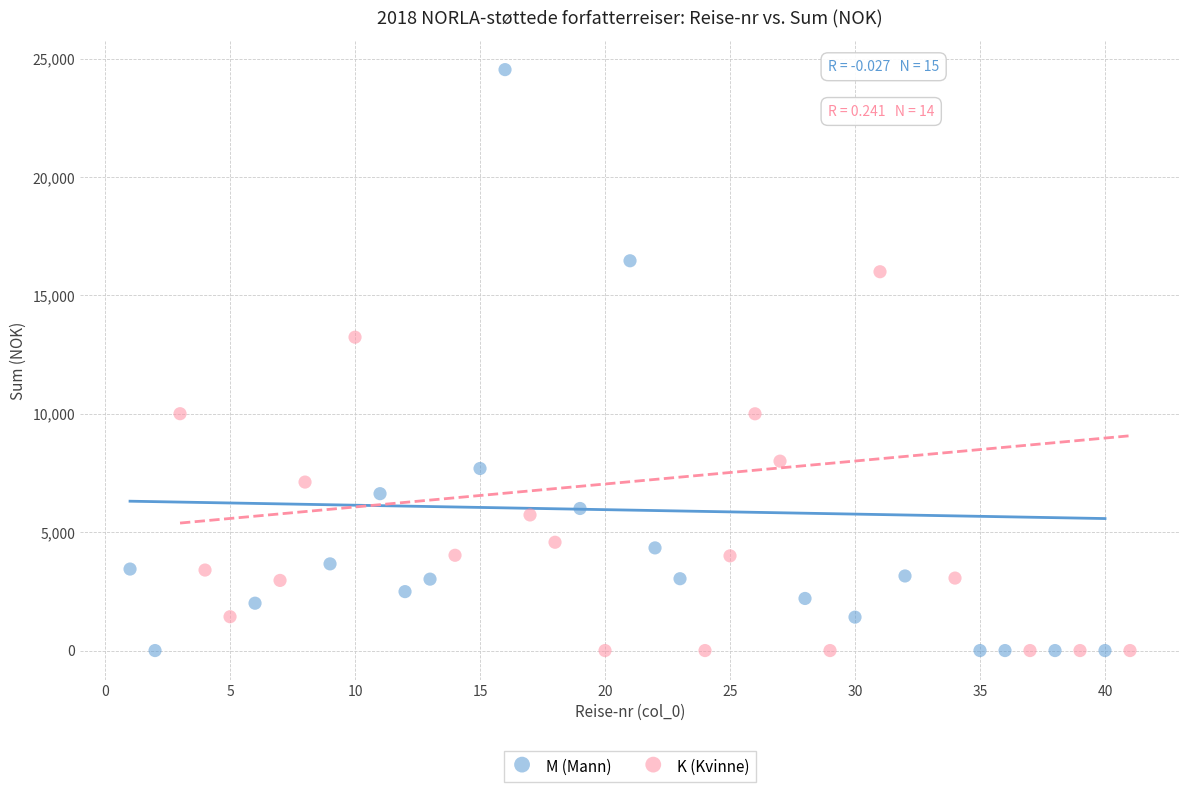

Which series has the largest Y range (max minus min)?

M (Mann)